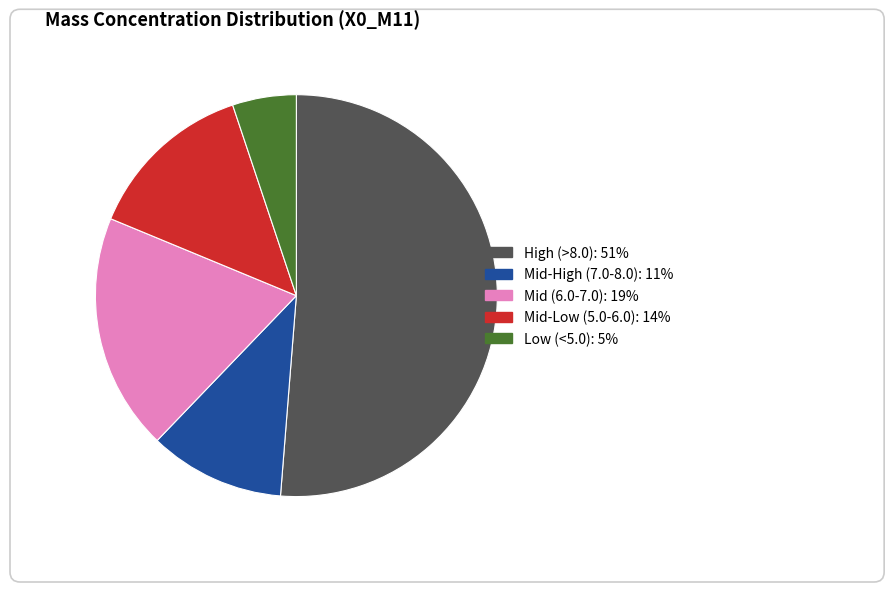

How many segments does this pie chart have?

5